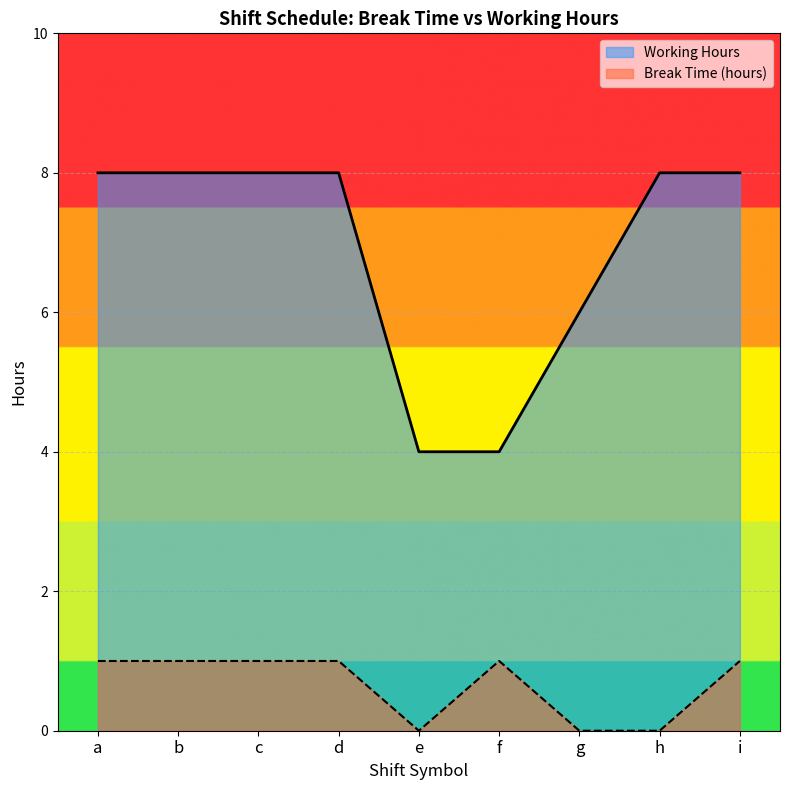

Where is Break Time (hours) nearest to the value 0?

e